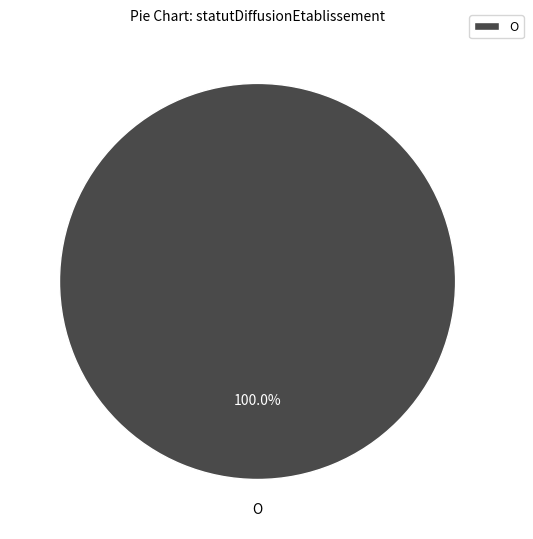

Does O represent more than half of the total?

Yes